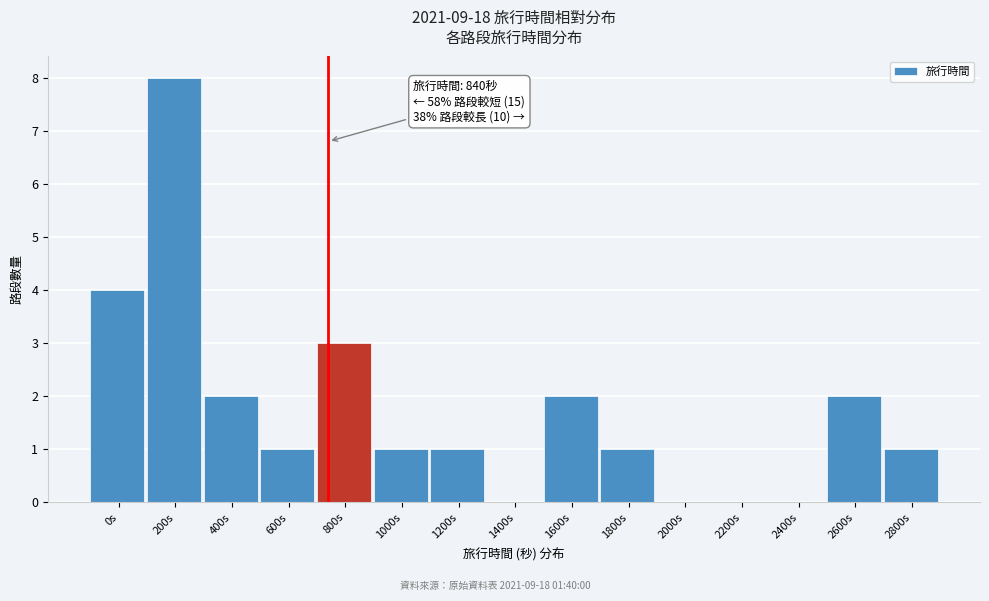

Reading left to right, transcribe all the data shown in this chart.

0s=4	200s=8	400s=2	600s=1	800s=3	1000s=1	1200s=1	1400s=0	1600s=2	1800s=1	2000s=0	2200s=0	2400s=0	2600s=2	2800s=1